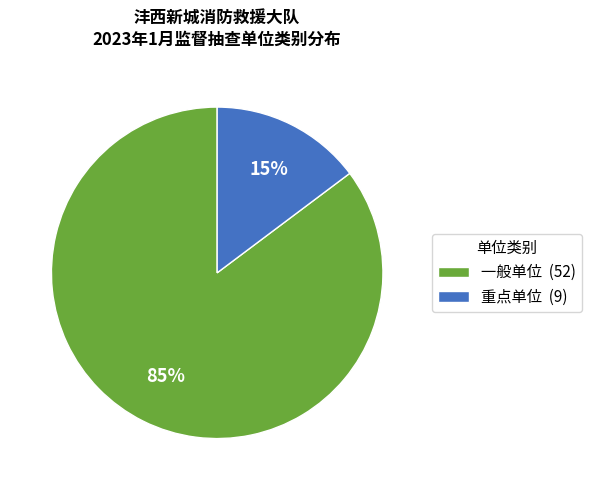

Which slice is the largest?

一般单位